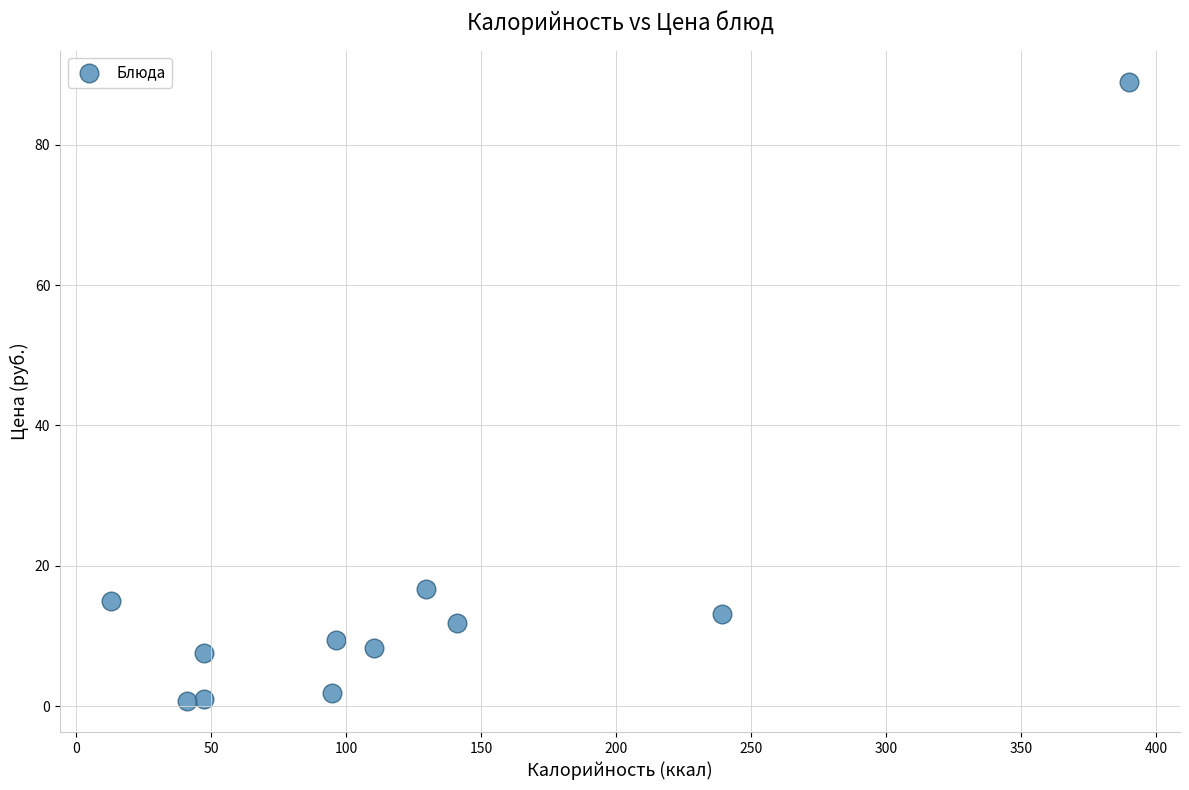

What is the average X value?

122.6